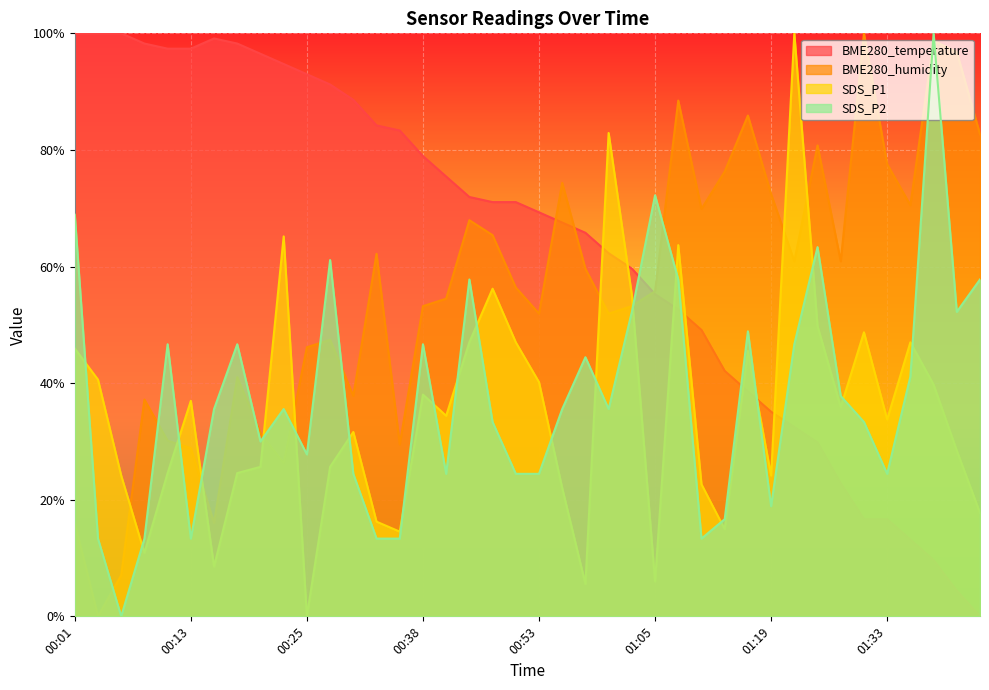

The value of BME280_temperature at 00:43 is 75.4. True or false?

True